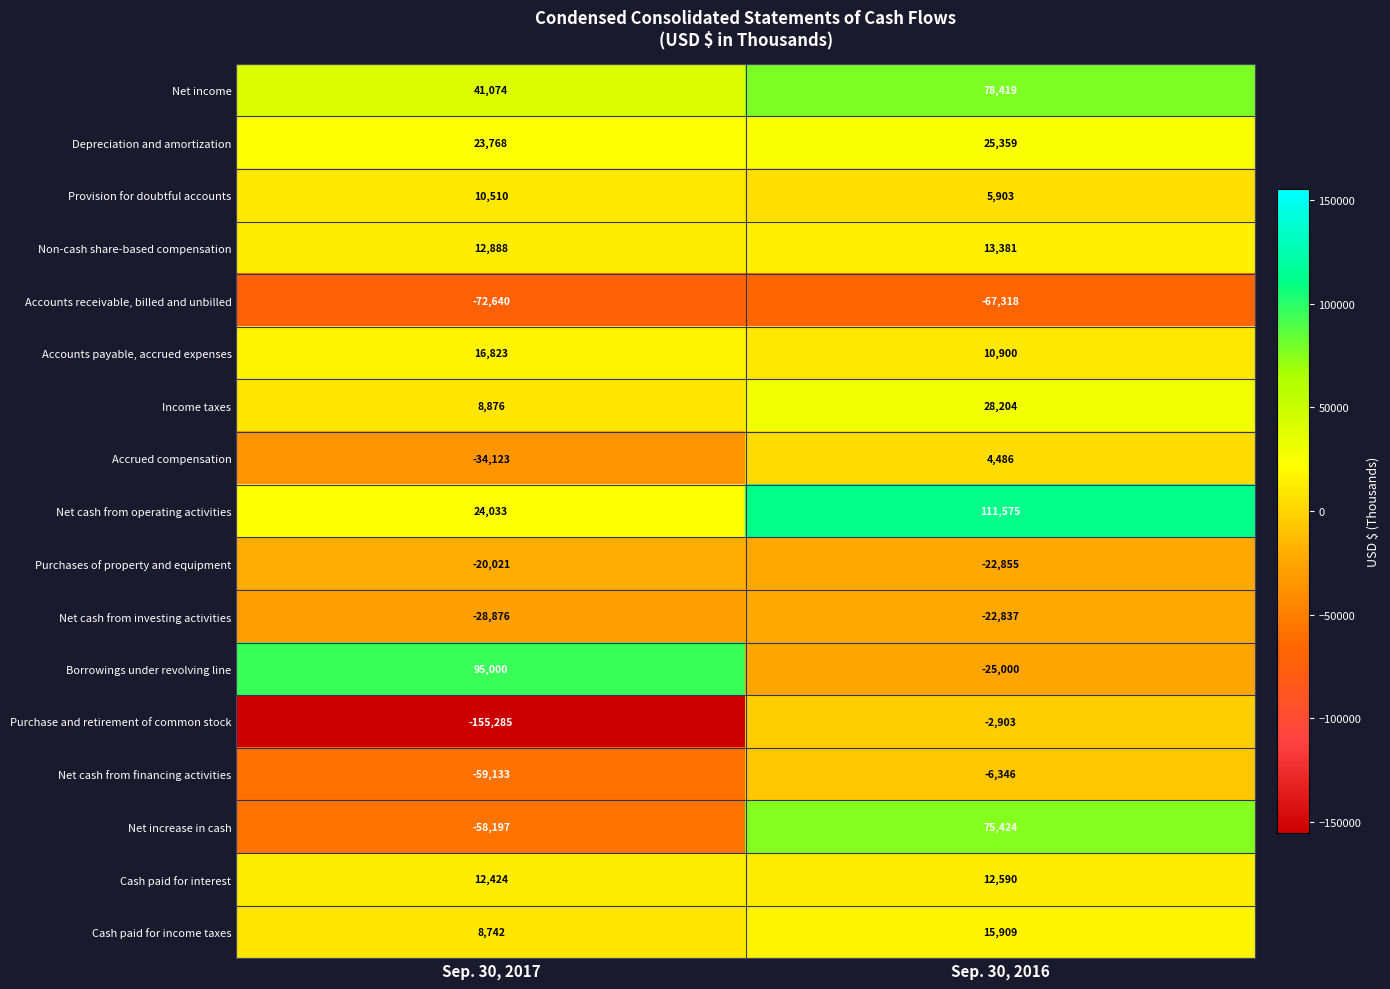

At which category is the sum across all series the highest?

Sep. 30, 2016